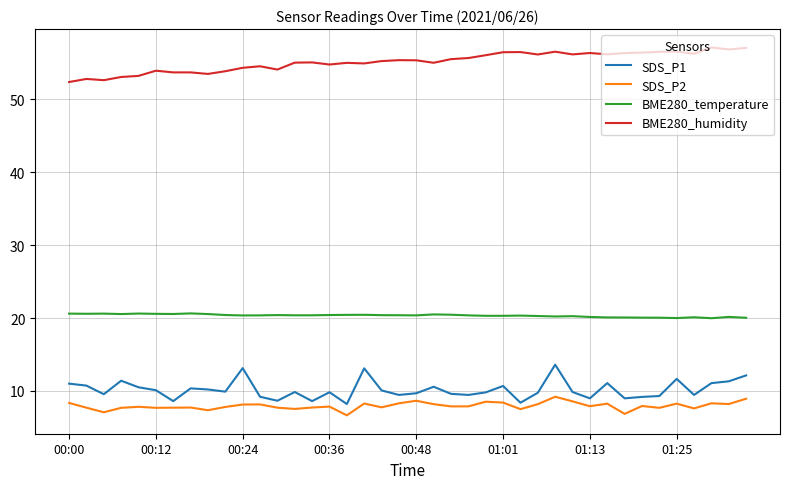

True or false: SDS_P1 and BME280_temperature intersect in this chart.

False